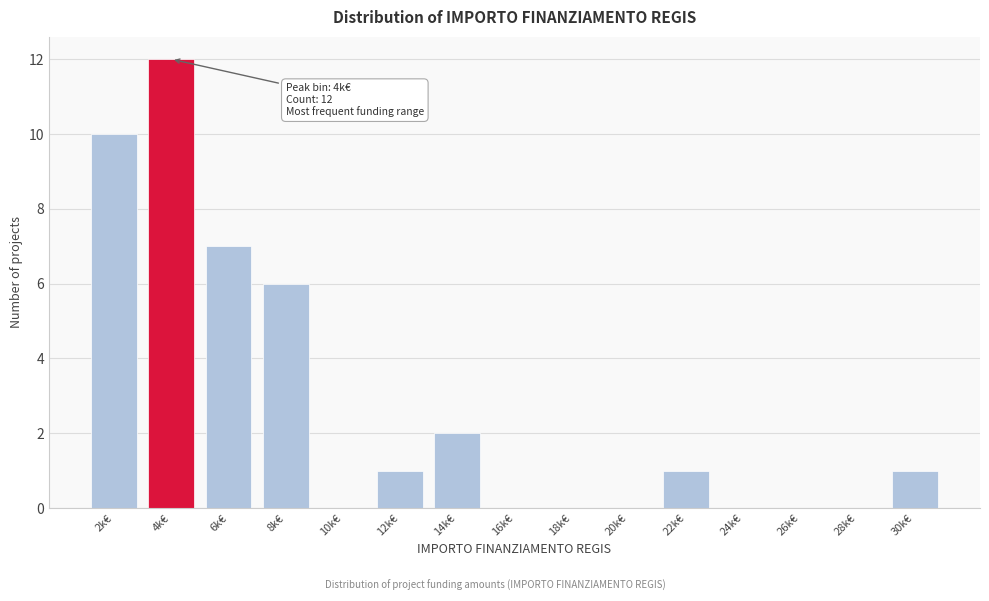

Reading left to right, what are all the values shown in this chart?

2k€=10	4k€=12	6k€=7	8k€=6	10k€=0	12k€=1	14k€=2	16k€=0	18k€=0	20k€=0	22k€=1	24k€=0	26k€=0	28k€=0	30k€=1